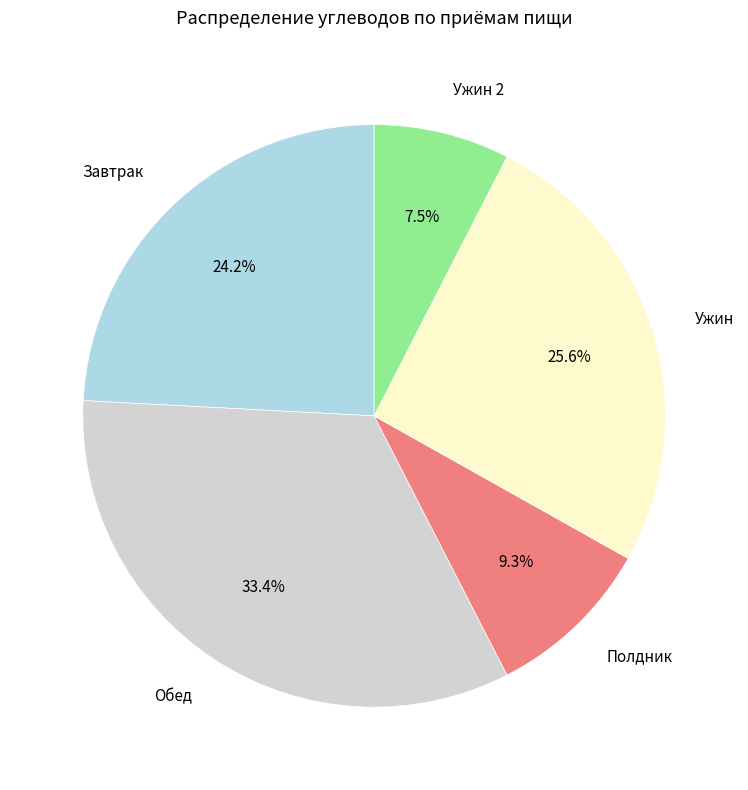

To the nearest percent, what is the average slice percentage?

20%